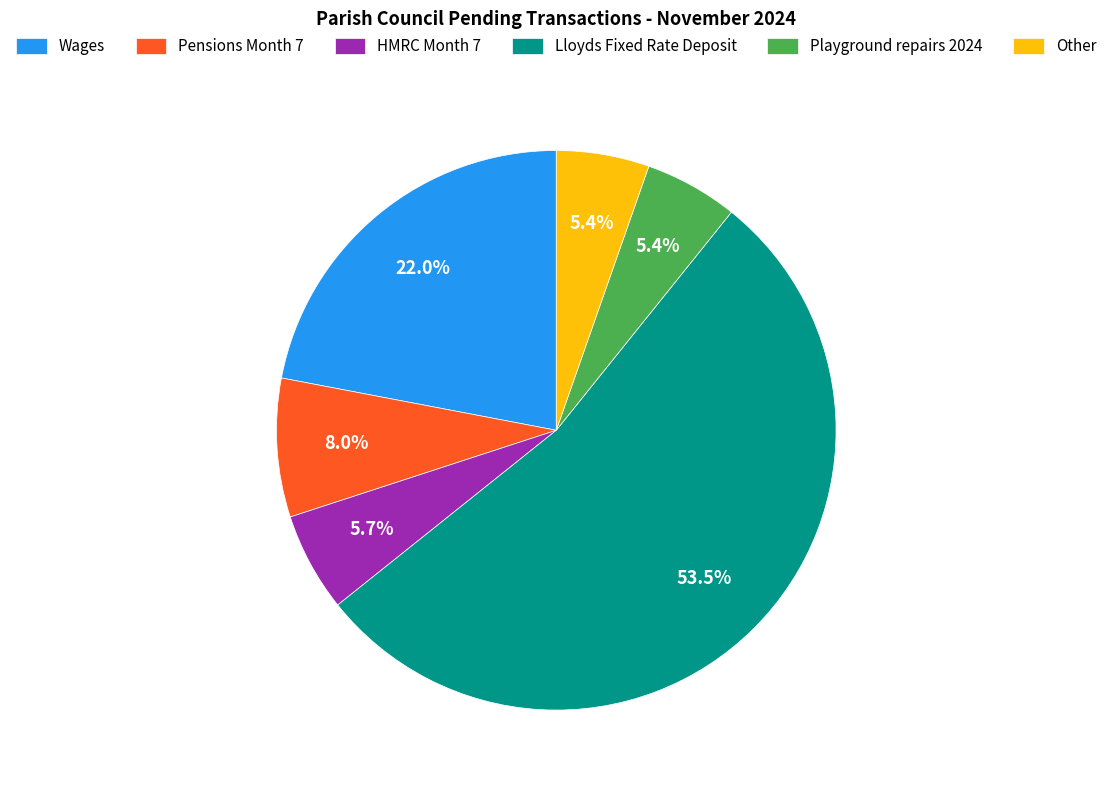

To the nearest percent, what percentage of the pie is HMRC Month 7?

6%